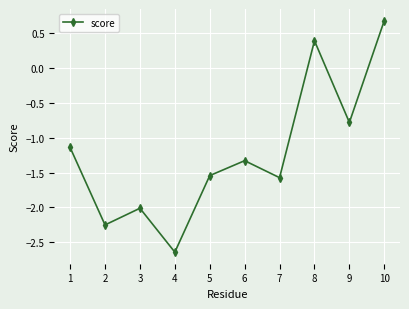

At which category does the data reach its first local valley?

2